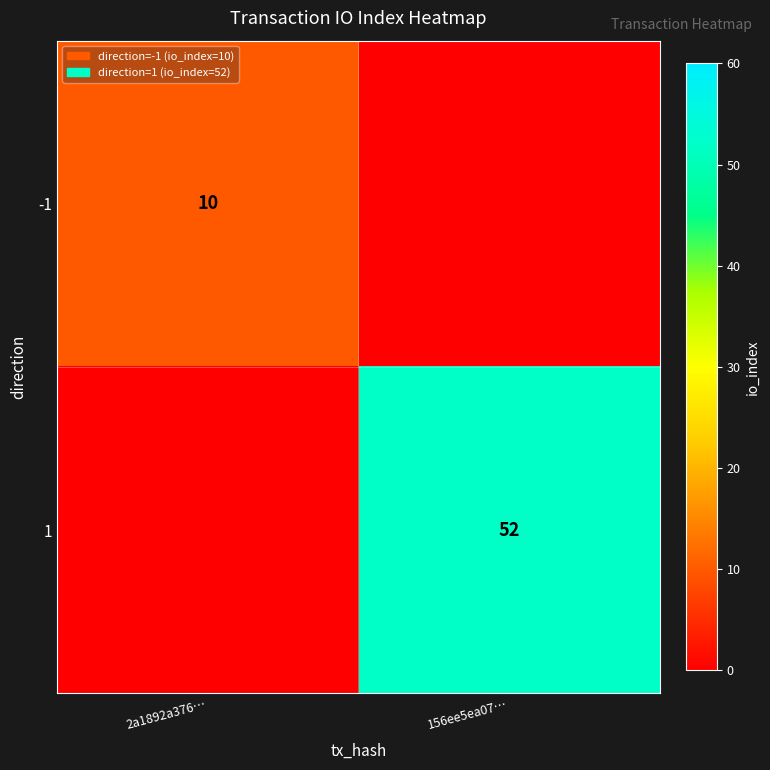

The value of 1 at 156ee5ea07… is 90. True or false?

False